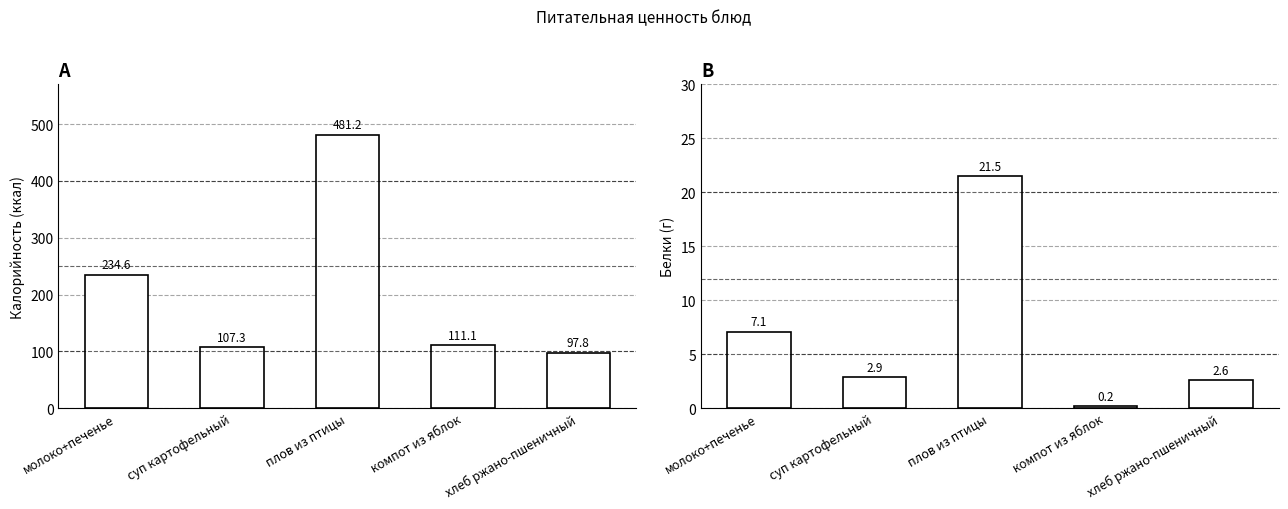

Rank the series by their maximum value, from highest to lowest.

Калорийность, Белки